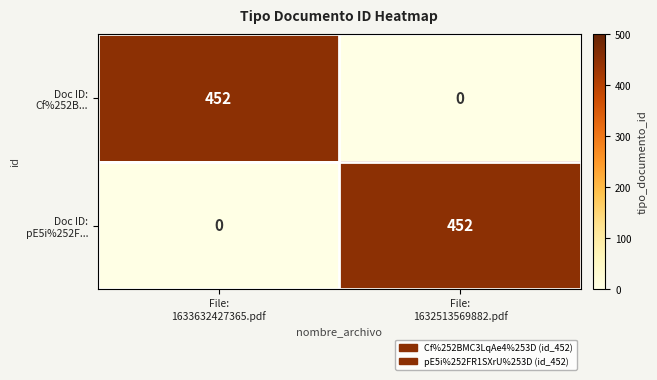

What is the maximum value shown in the chart?

452